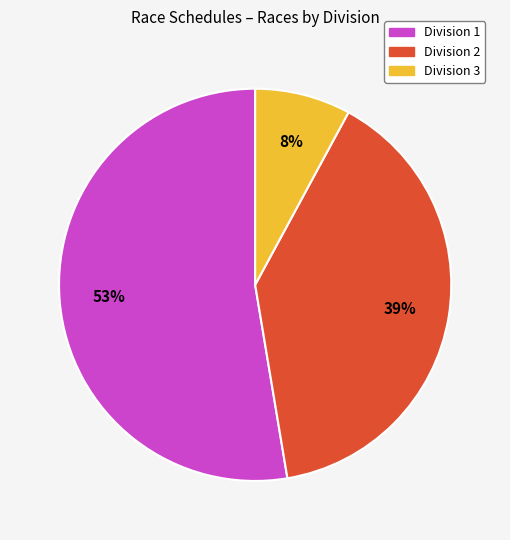

To the nearest percent, what is the average slice percentage?

33%